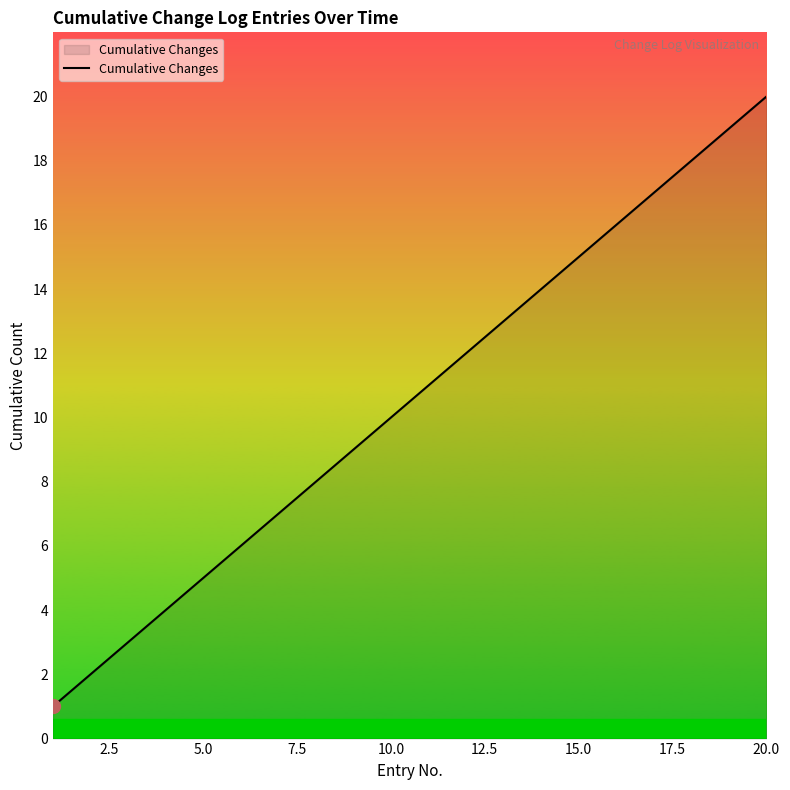

What is the difference between the maximum and minimum values?

19